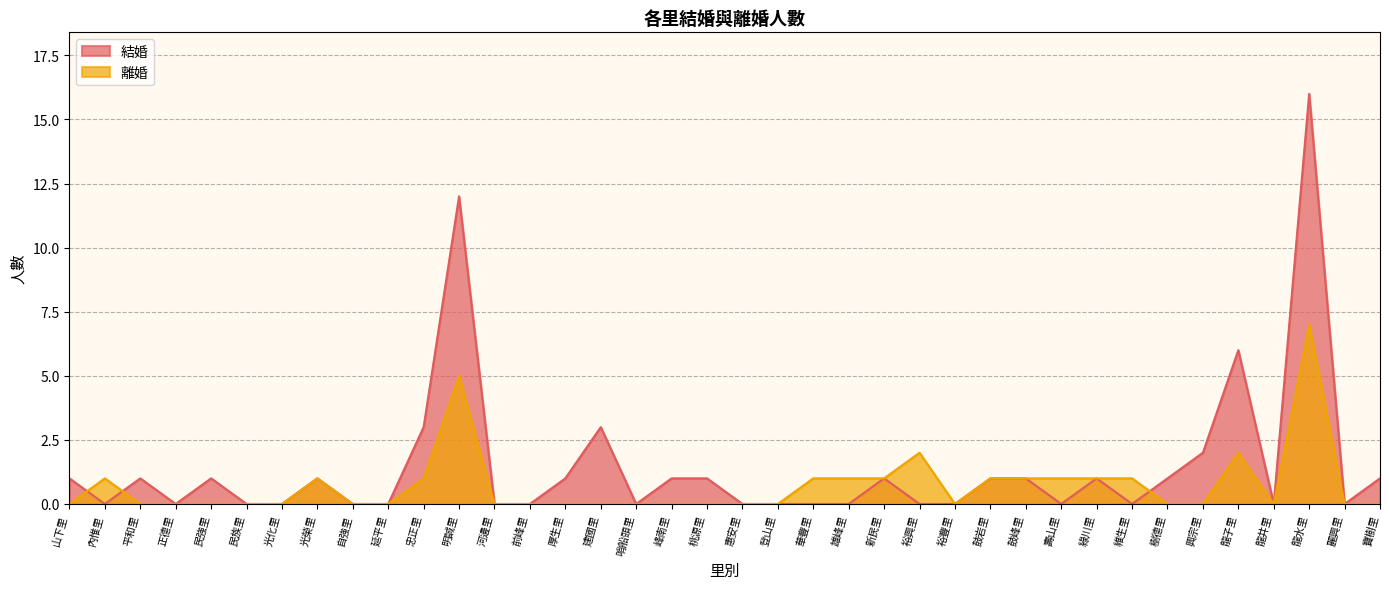

Between which two adjacent categories do 離婚 and 結婚 first intersect?

山下里 and 內惟里